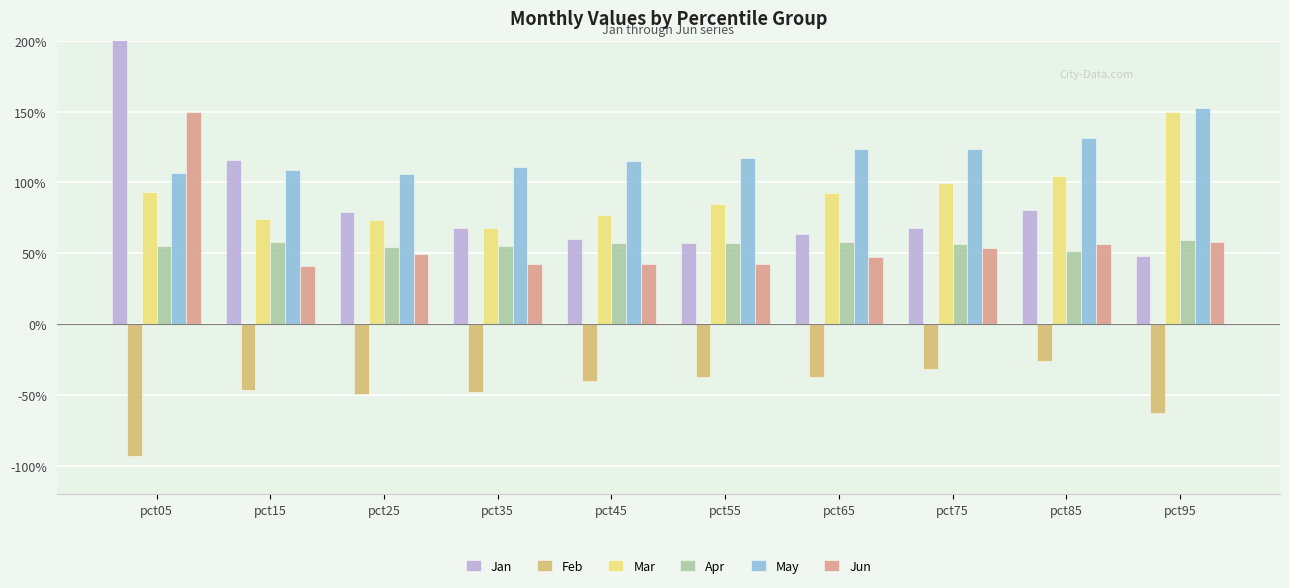

At how many categories does at least one series exceed 0?

10